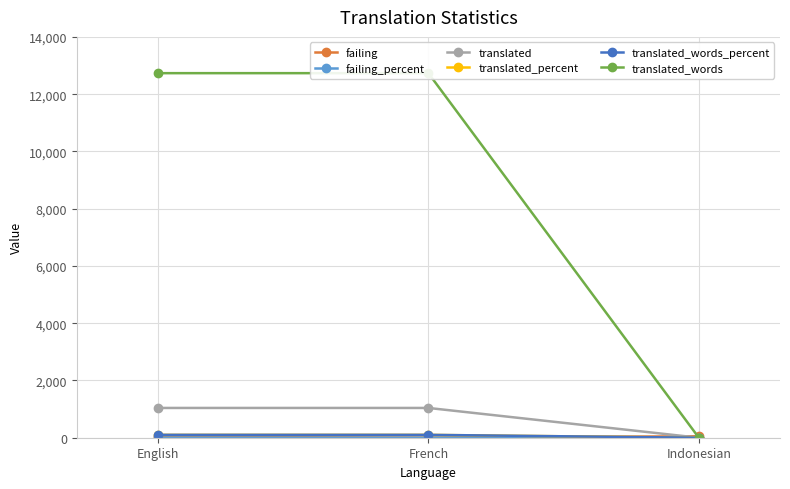

Count the number of categories in the chart.

3